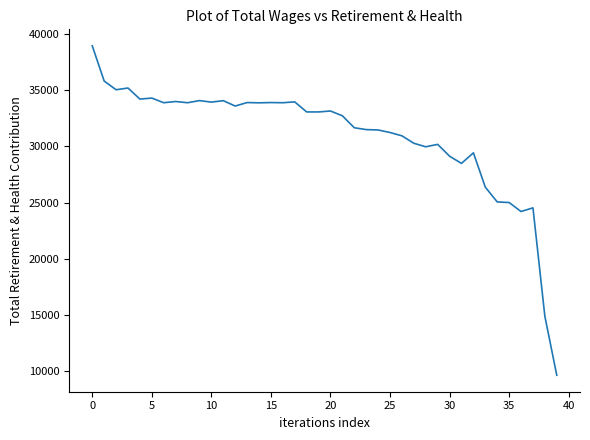

What is the greatest value displayed?

38945